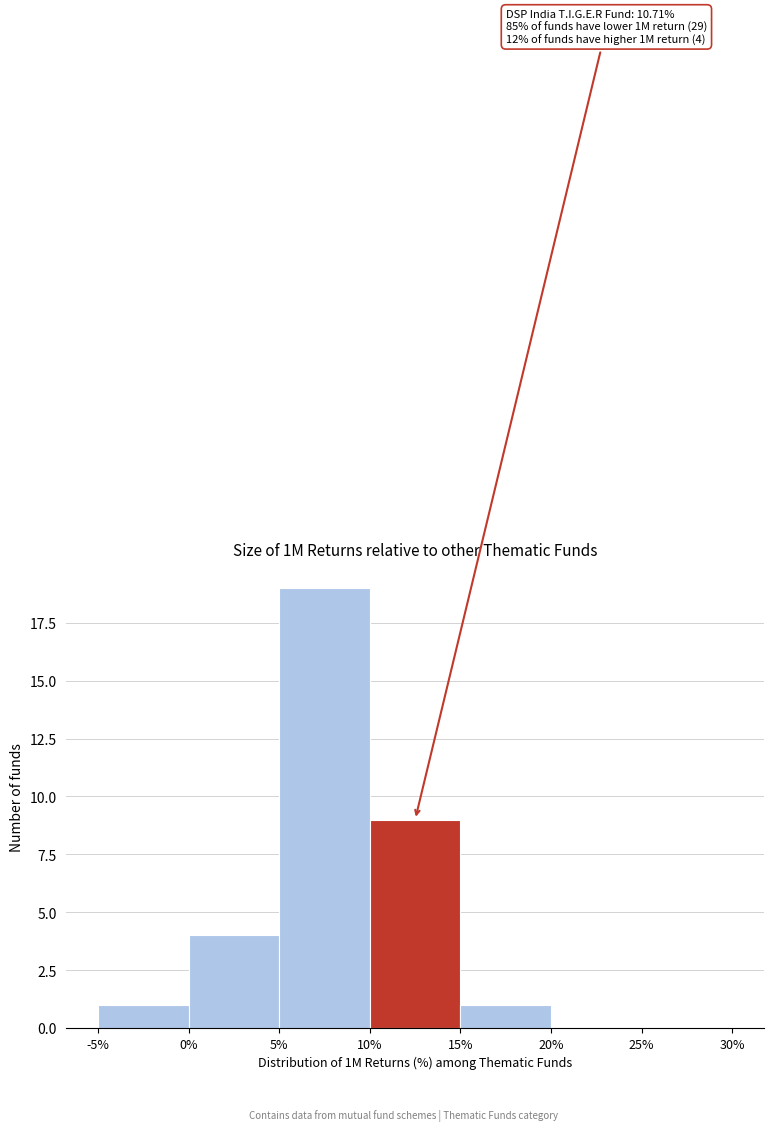

Which range on the x-axis has the tallest bar?

5% to 10%